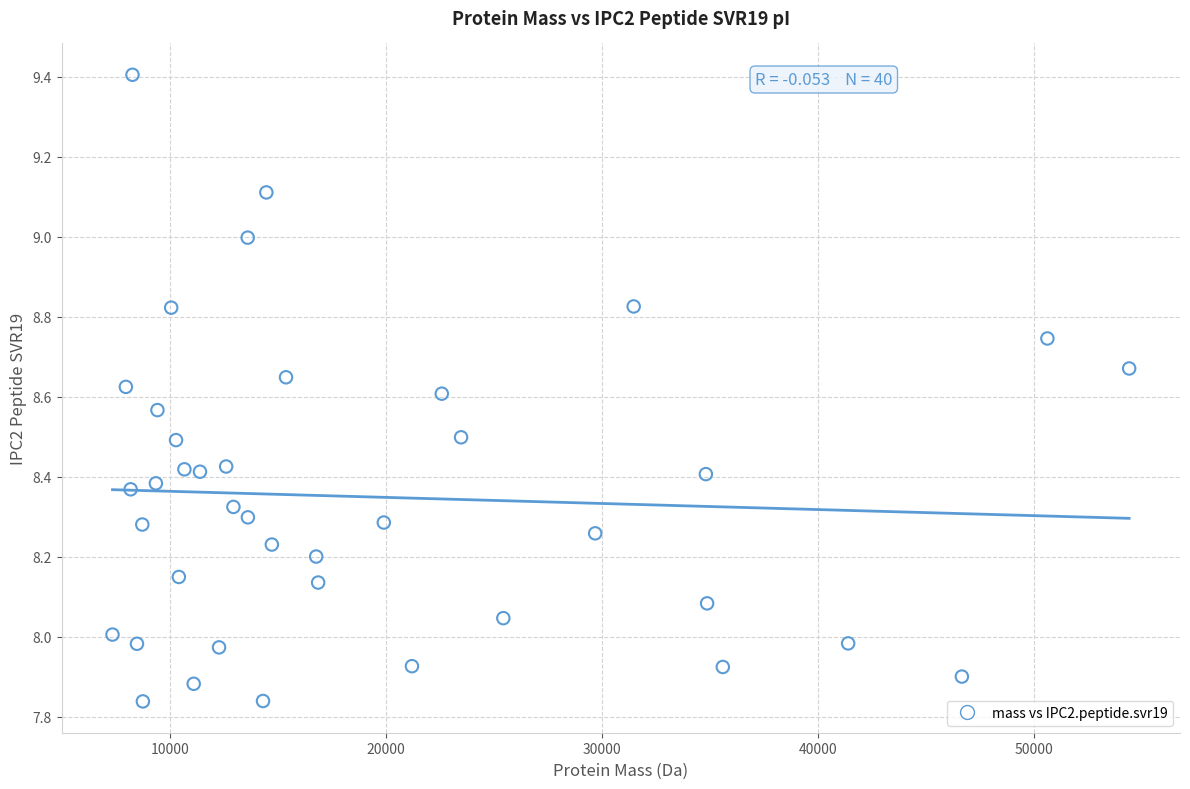

What is the range of X values (max minus min)?

47057.8